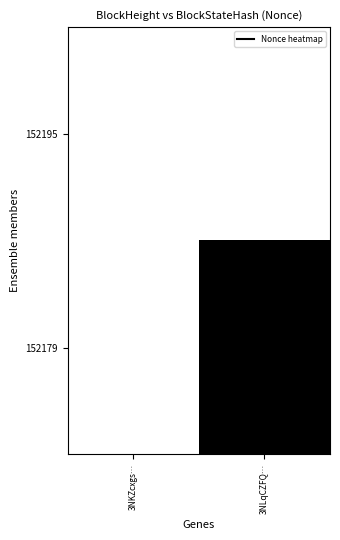

Which label corresponds to the smallest value in the chart?

3NKZcxgs…